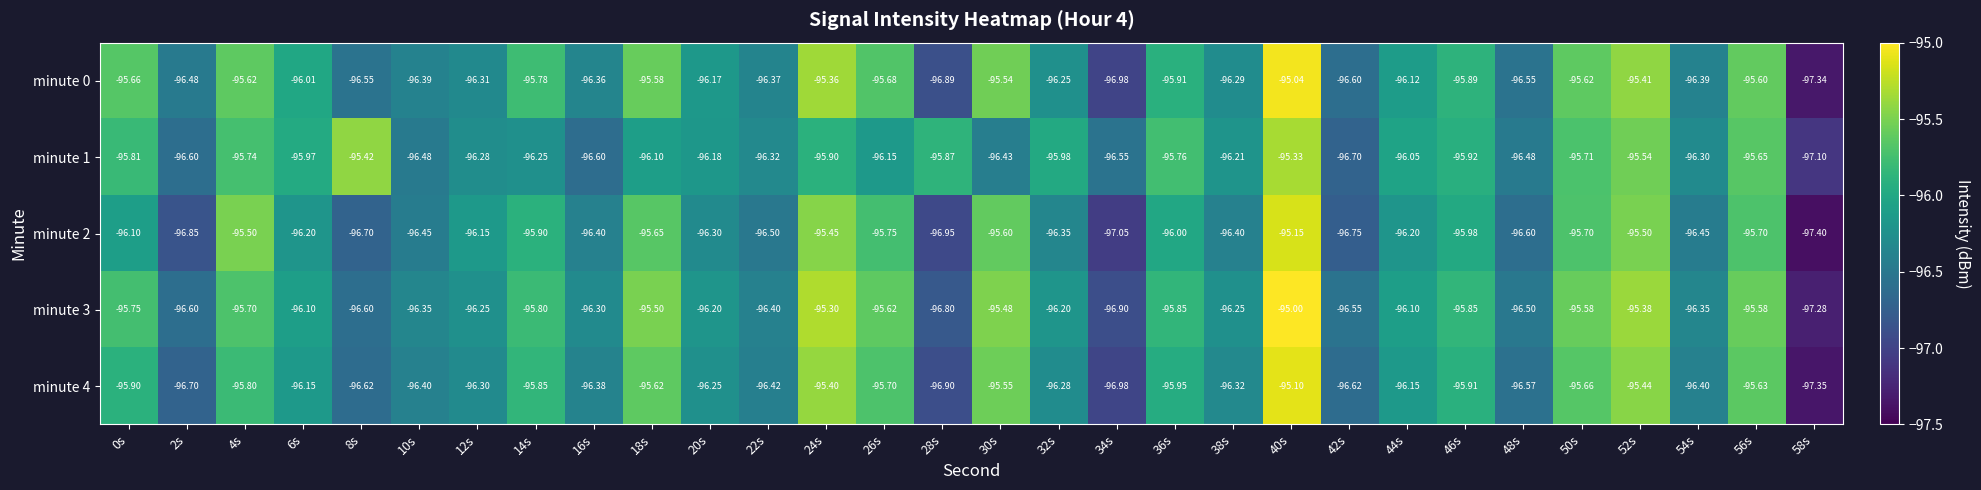

Count the number of categories in the chart.

30